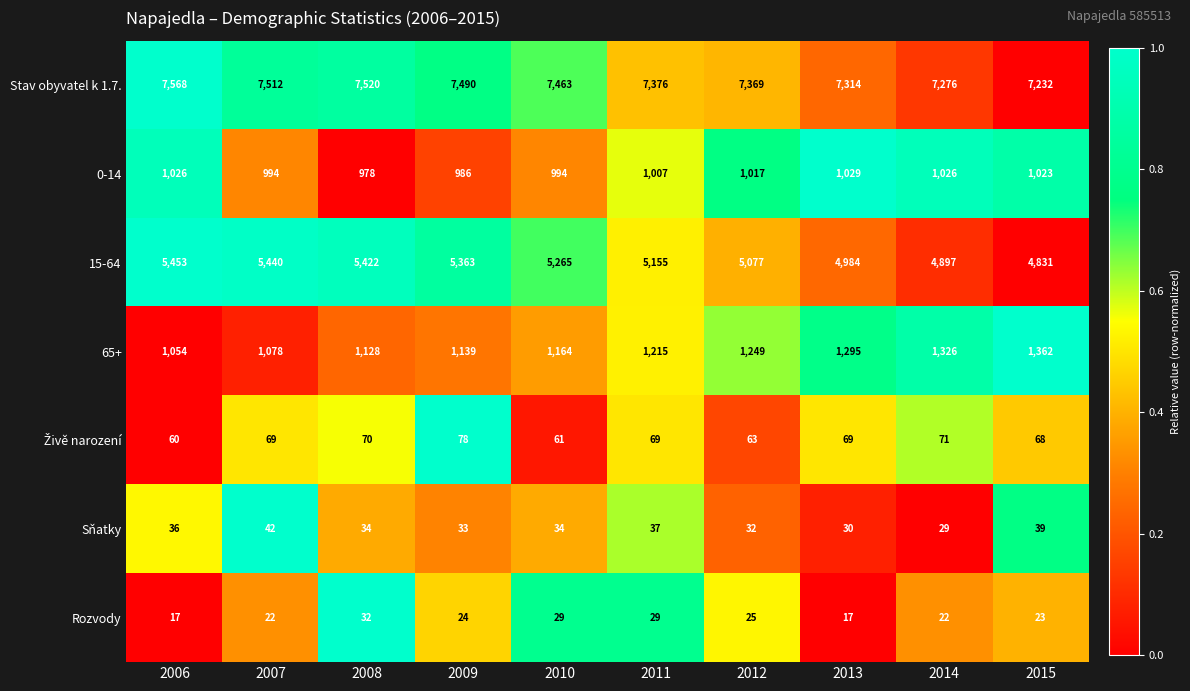

At which label does Sňatky first exceed 34?

2006